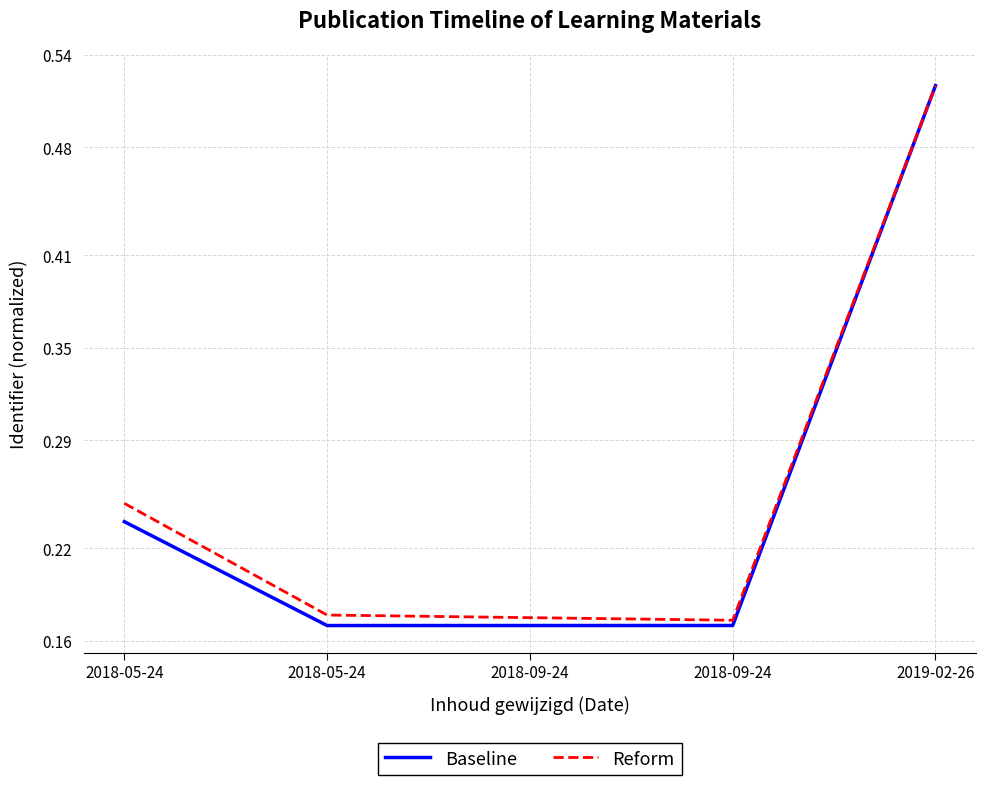

Does the chart display data point markers on the line(s)?

No